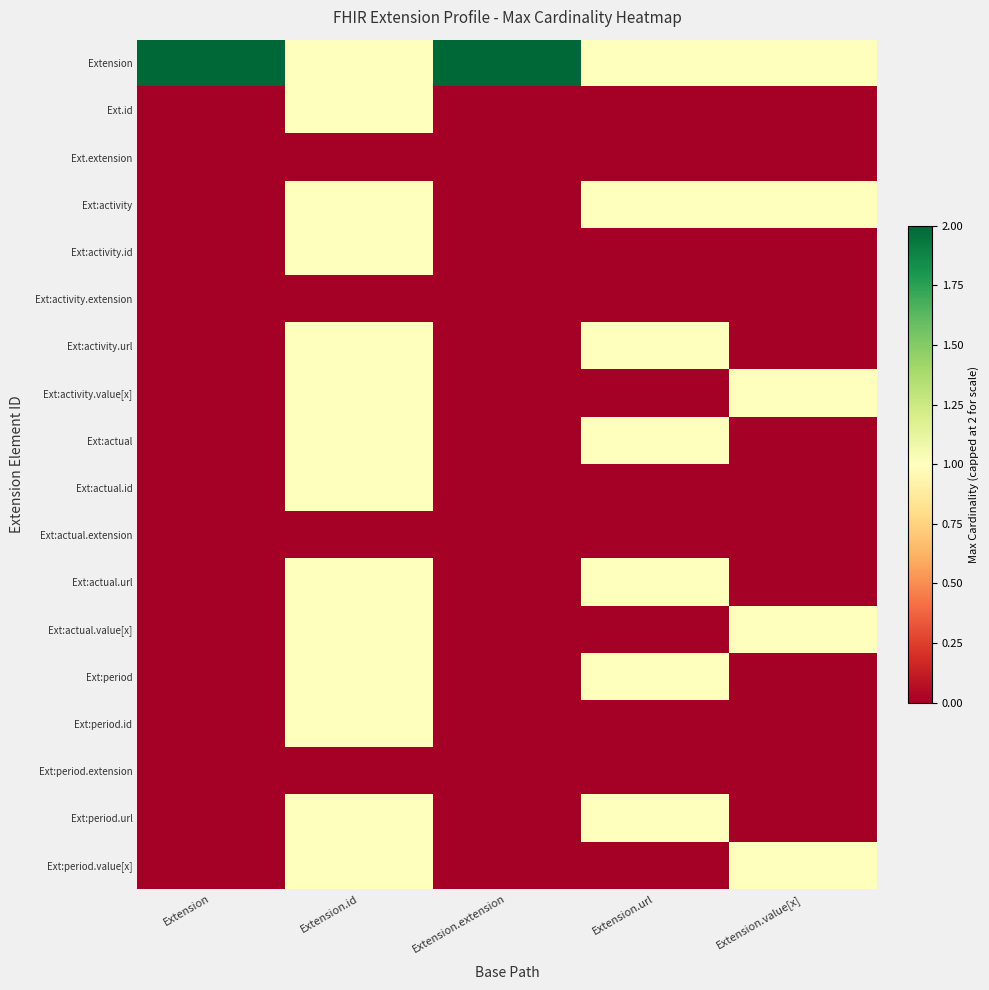

At which category is the sum across all series the highest?

Extension